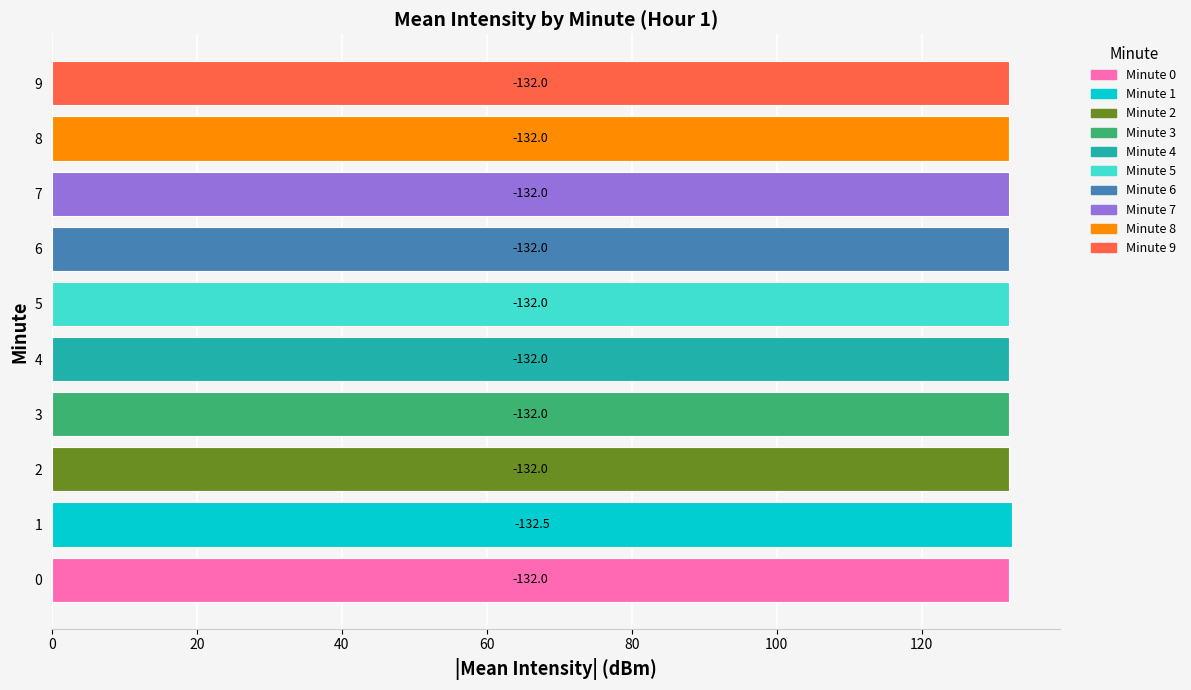

What is the maximum value shown in the chart?

132.5